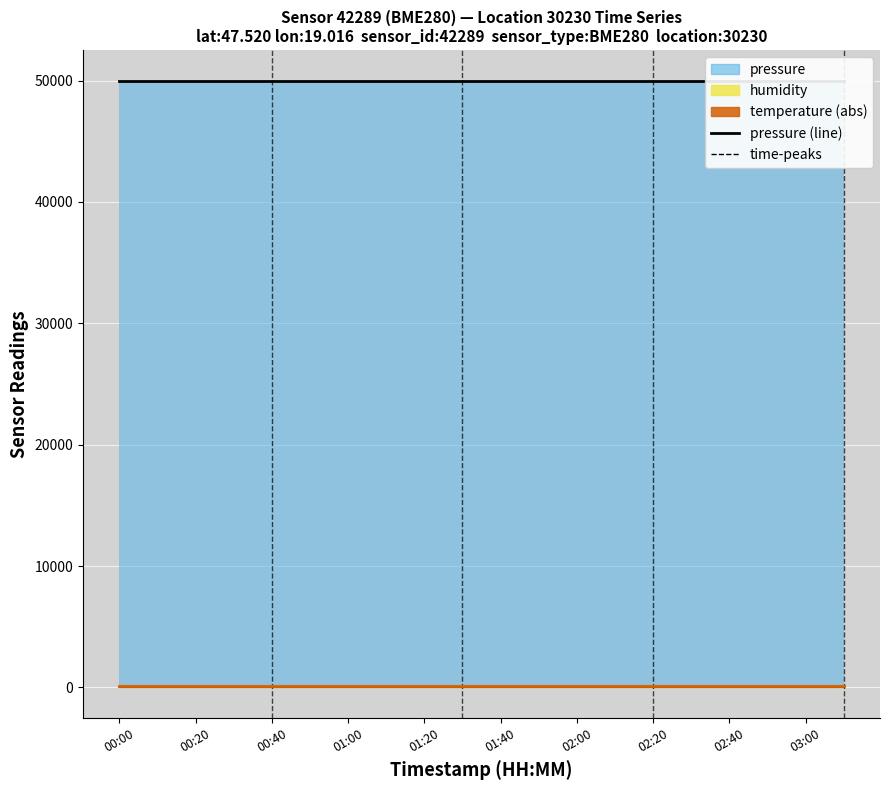

Which category has the highest value in the temperature series?

00:00